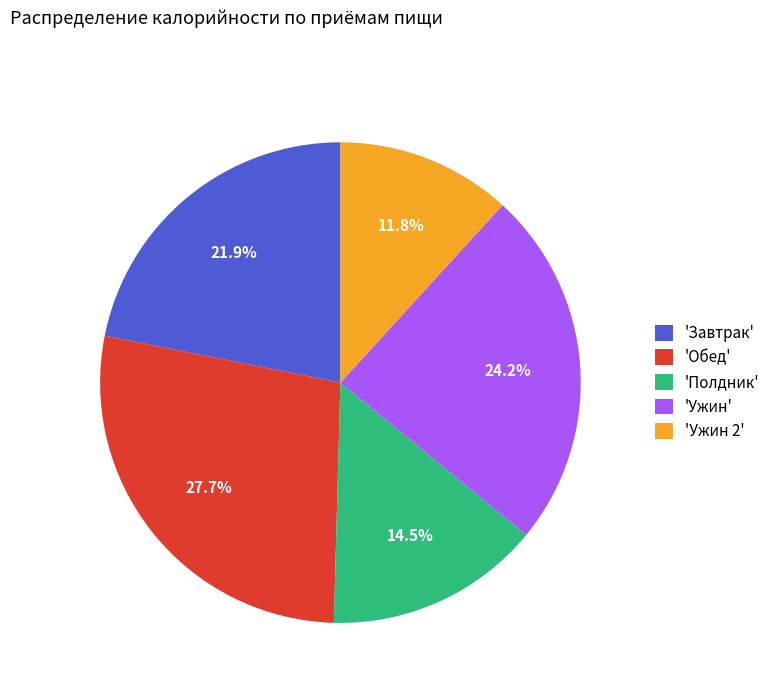

What is the largest slice in the pie chart?

'Обед'